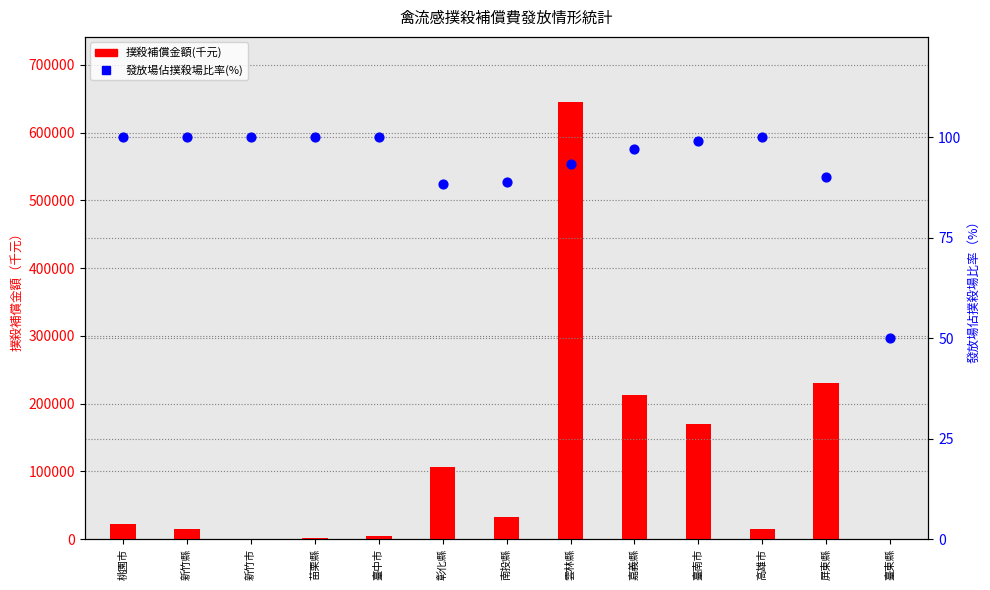

What are all the series names shown in the legend?

撲殺補償金額(千元), 發放場佔撲殺場比率(%)